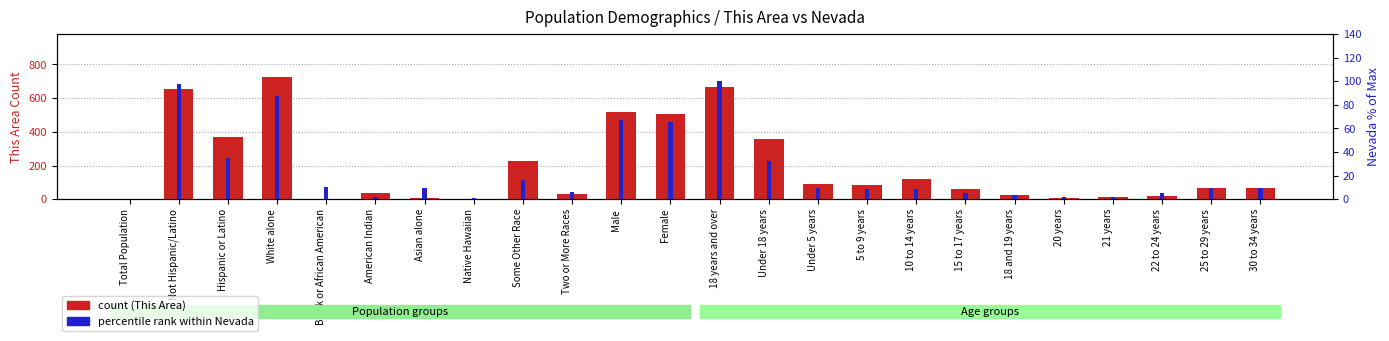

List the labels in order of Nevada percentile rank value, smallest first.

Total Population, Native Hawaiian, American Indian, 21 years, 20 years, 18 and 19 years, 22 to 24 years, 15 to 17 years, Two or More Races, 5 to 9 years, 10 to 14 years, Under 5 years, 30 to 34 years, Asian alone, 25 to 29 years, Black or African American, Some Other Race, Under 18 years, Hispanic or Latino, Female, Male, White alone, Not Hispanic/Latino, 18 years and over